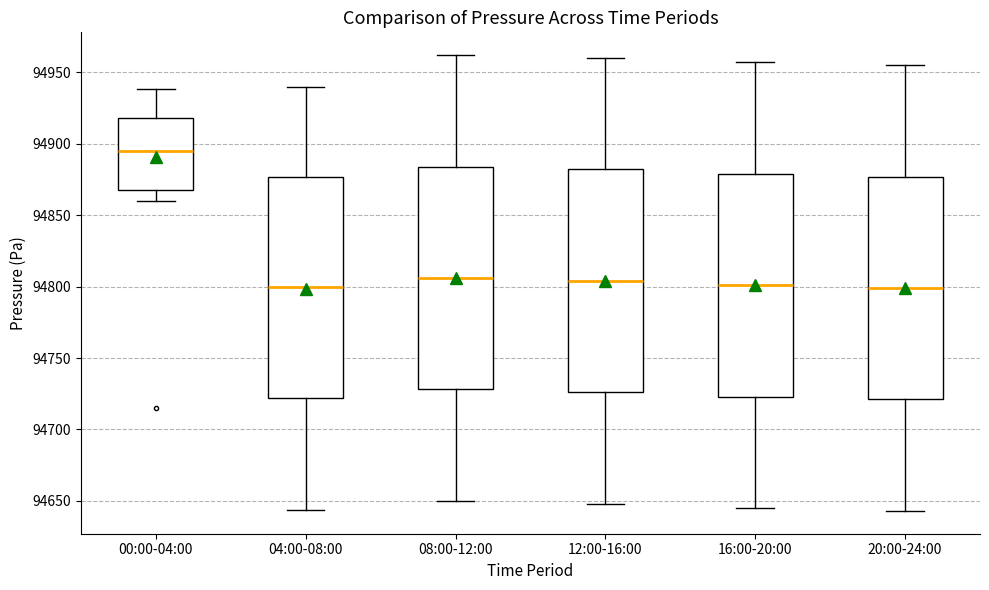

Reading left to right, transcribe this box plot: for each box, give where its median line is, the range the box spans, and where its two whiskers end, as read against the y-axis. The values are not printed on the chart, so give them approximately, as read against the axis.

00:00-04:00: median 94895, box 94870 to 94920, whiskers 94860 to 94940
04:00-08:00: median 94800, box 94720 to 94875, whiskers 94645 to 94940
08:00-12:00: median 94805, box 94730 to 94885, whiskers 94650 to 94960
12:00-16:00: median 94805, box 94725 to 94880, whiskers 94650 to 94960
16:00-20:00: median 94800, box 94725 to 94880, whiskers 94645 to 94955
20:00-24:00: median 94800, box 94720 to 94875, whiskers 94645 to 94955